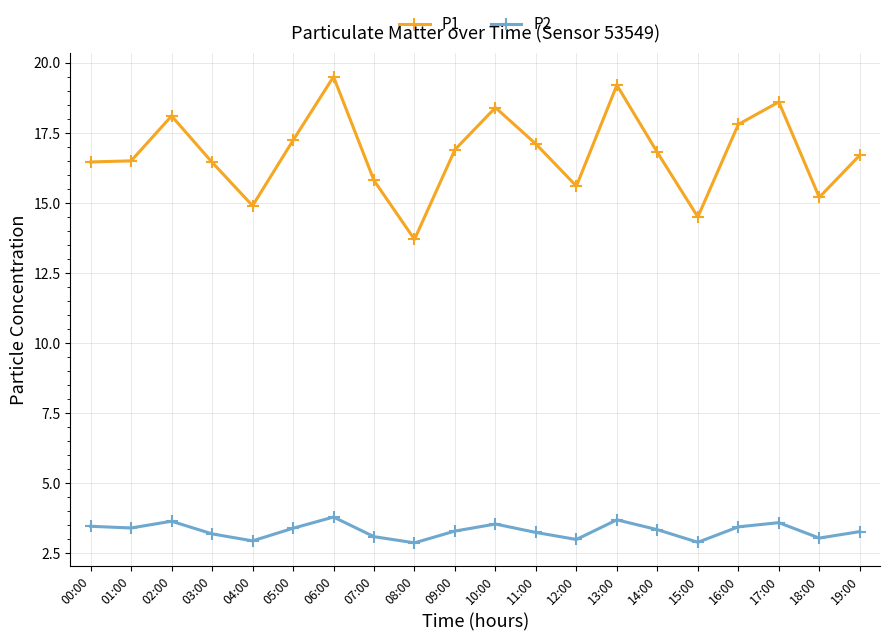

Does the chart have visible grid lines?

Yes